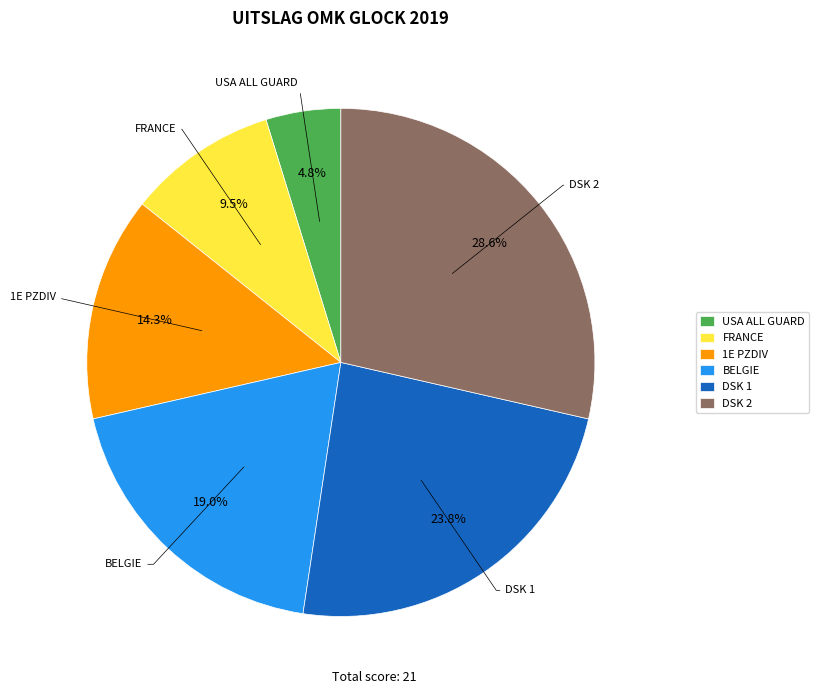

Rank the categories by value from lowest to highest.

USA ALL GUARD, FRANCE, 1E PZDIV, BELGIE, DSK 1, DSK 2